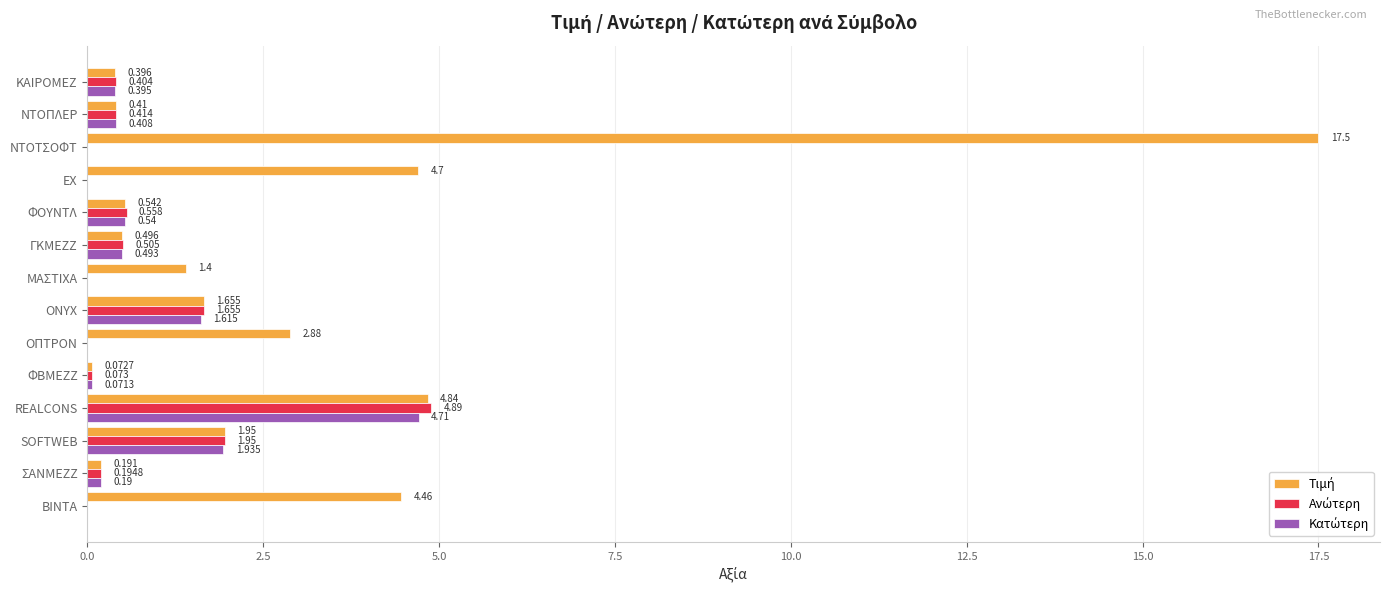

How many distinct data groups are displayed?

3